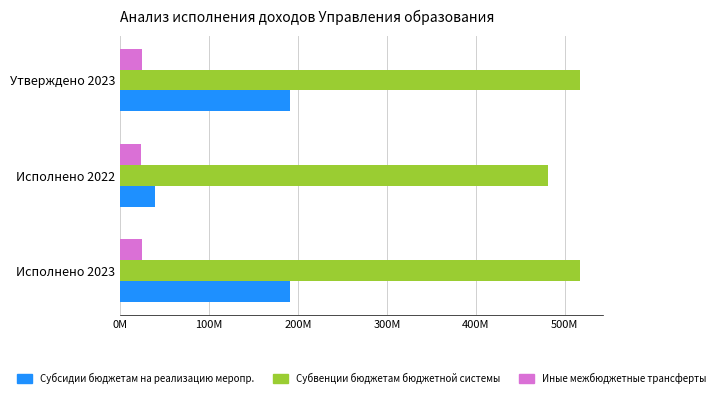

What are all the series names shown in the legend?

Субсидии бюджетам на реализацию меропр., Субвенции бюджетам бюджетной системы, Иные межбюджетные трансферты